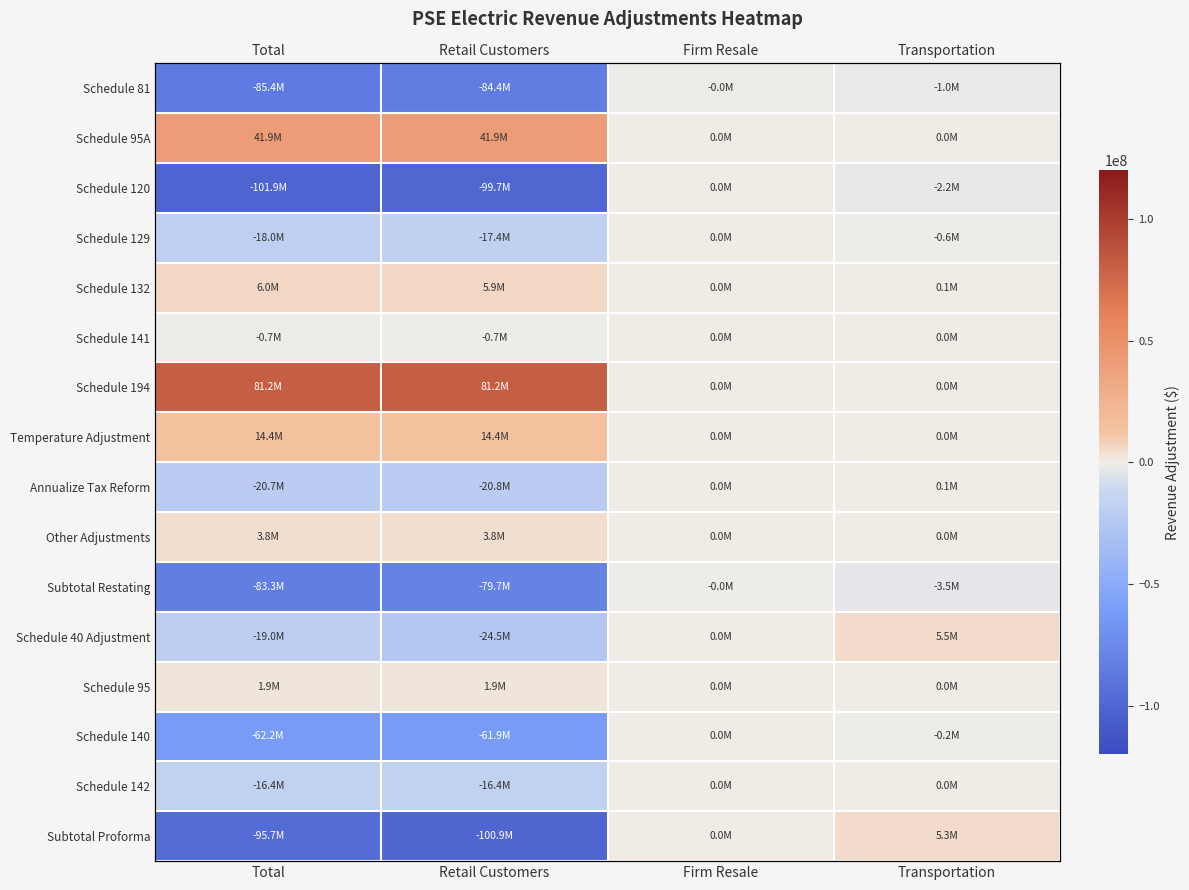

What is the difference between the maximum and second lowest values in the Schedule 95 series?

1895876.7